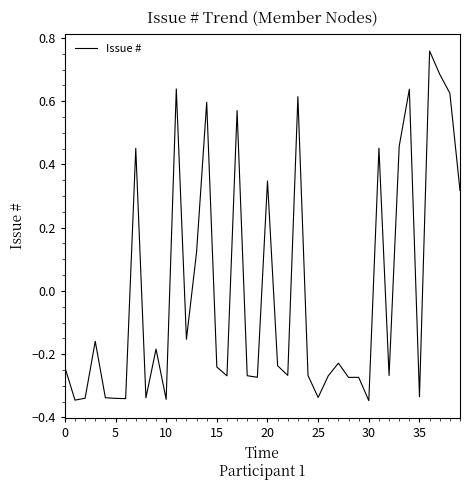

What is the label of the 9th point from the right?

31